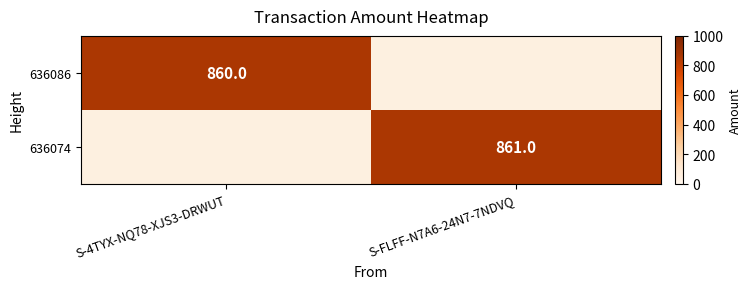

The value of 636074 at S-FLFF-N7A6-24N7-7NDVQ is 1181. True or false?

False